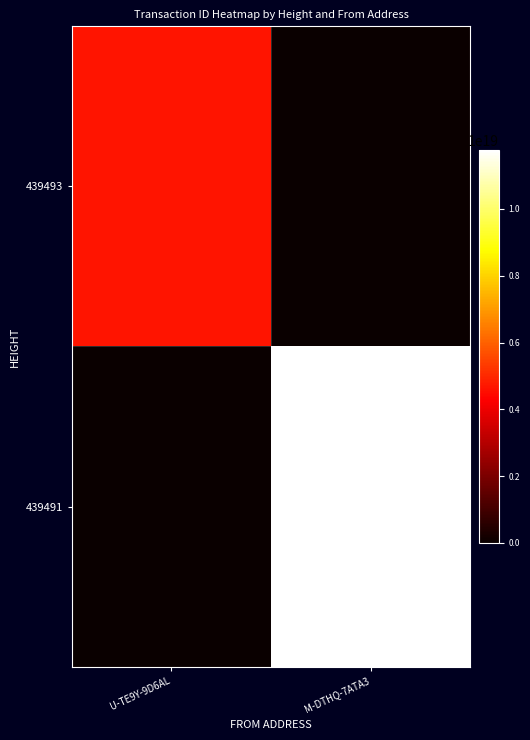

Which series has the largest total across all categories?

439491